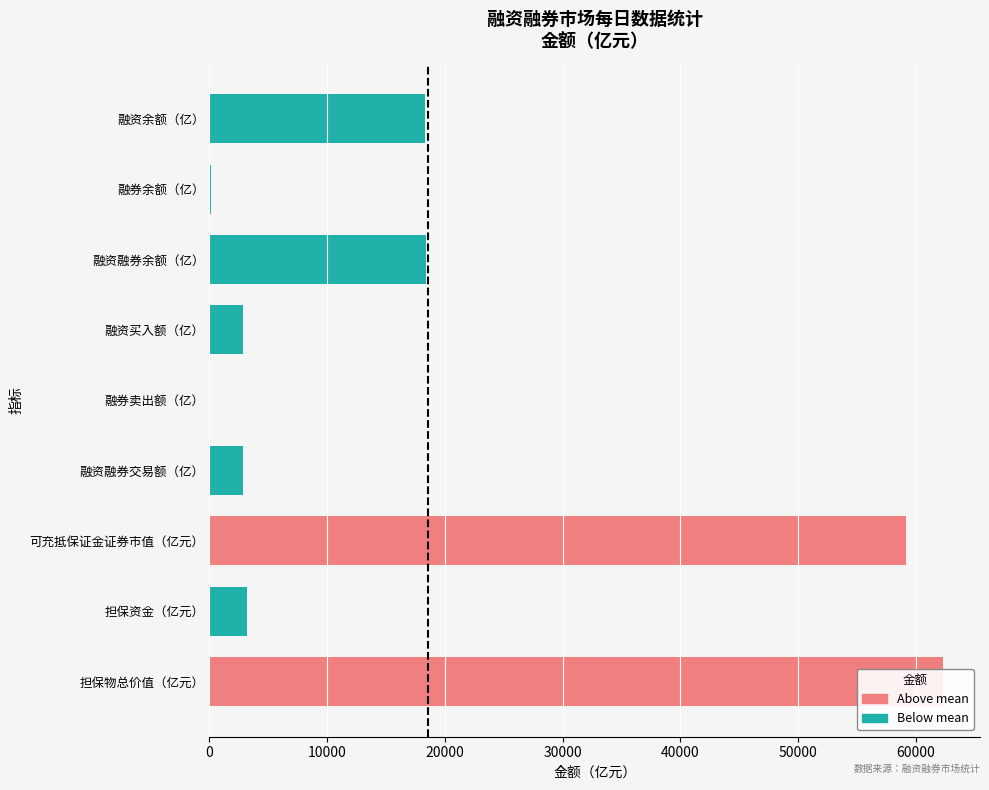

What value does the data have at 融券余额（亿）?

108.0